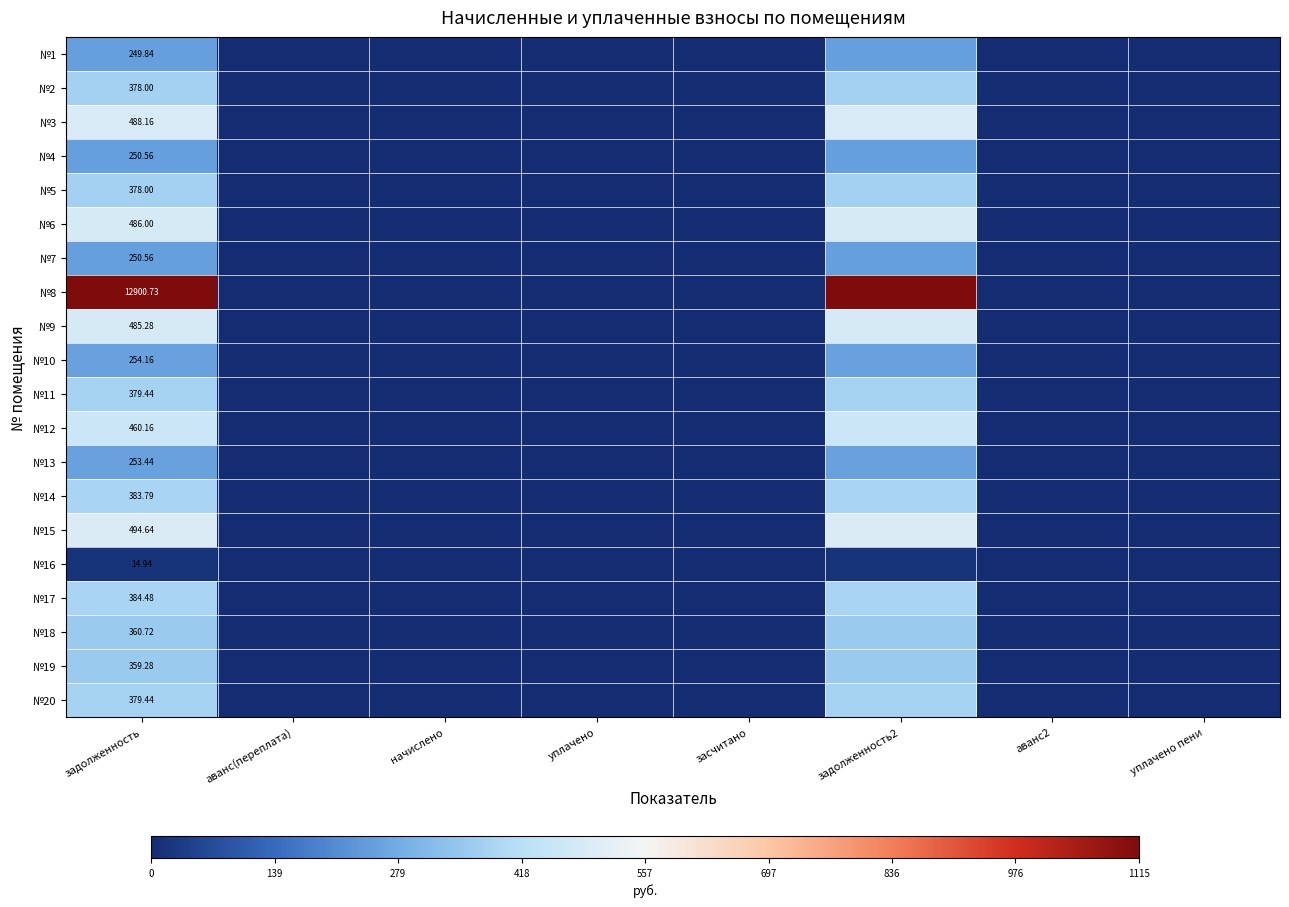

How many categories are shown in the chart?

8